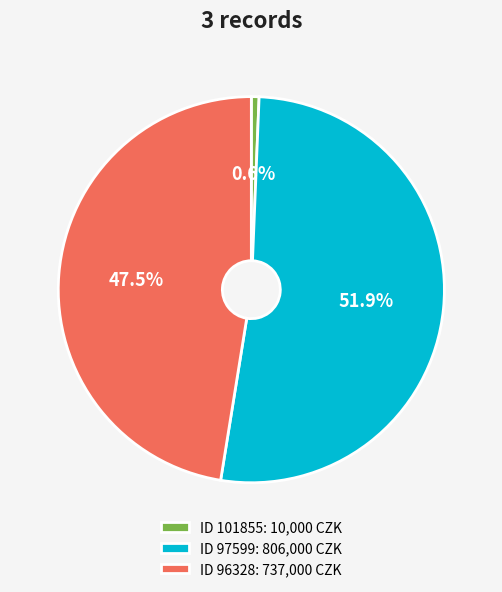

Which category has the biggest portion of the pie?

ID 97599: 806,000 CZK